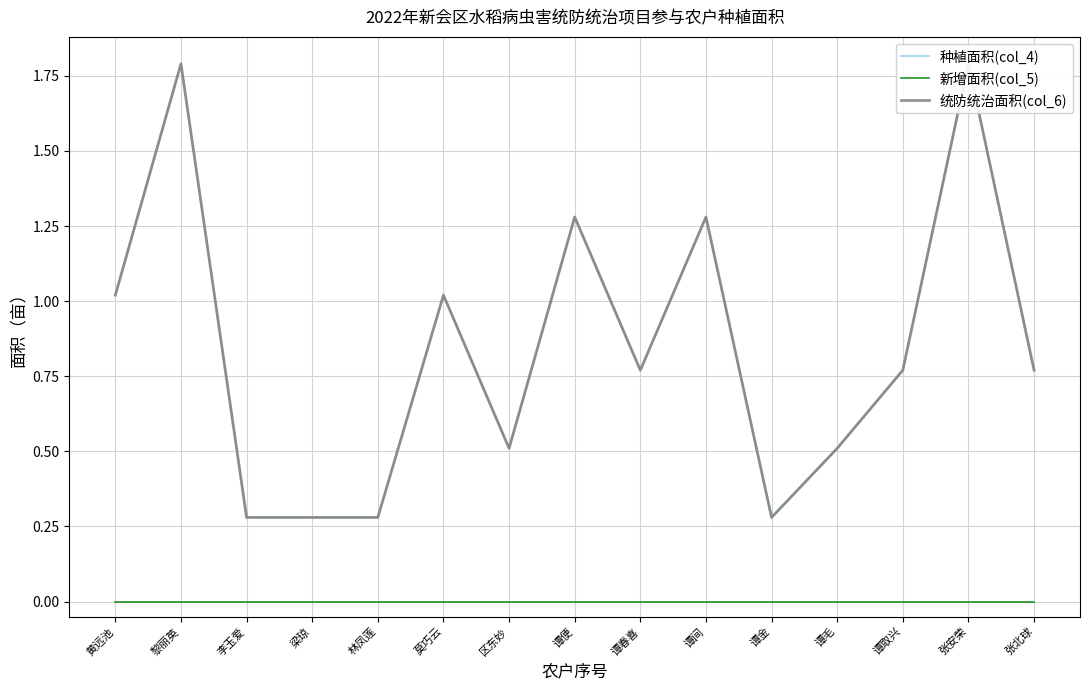

What is the spread (max minus min) of values at 莫巧云?

1.0